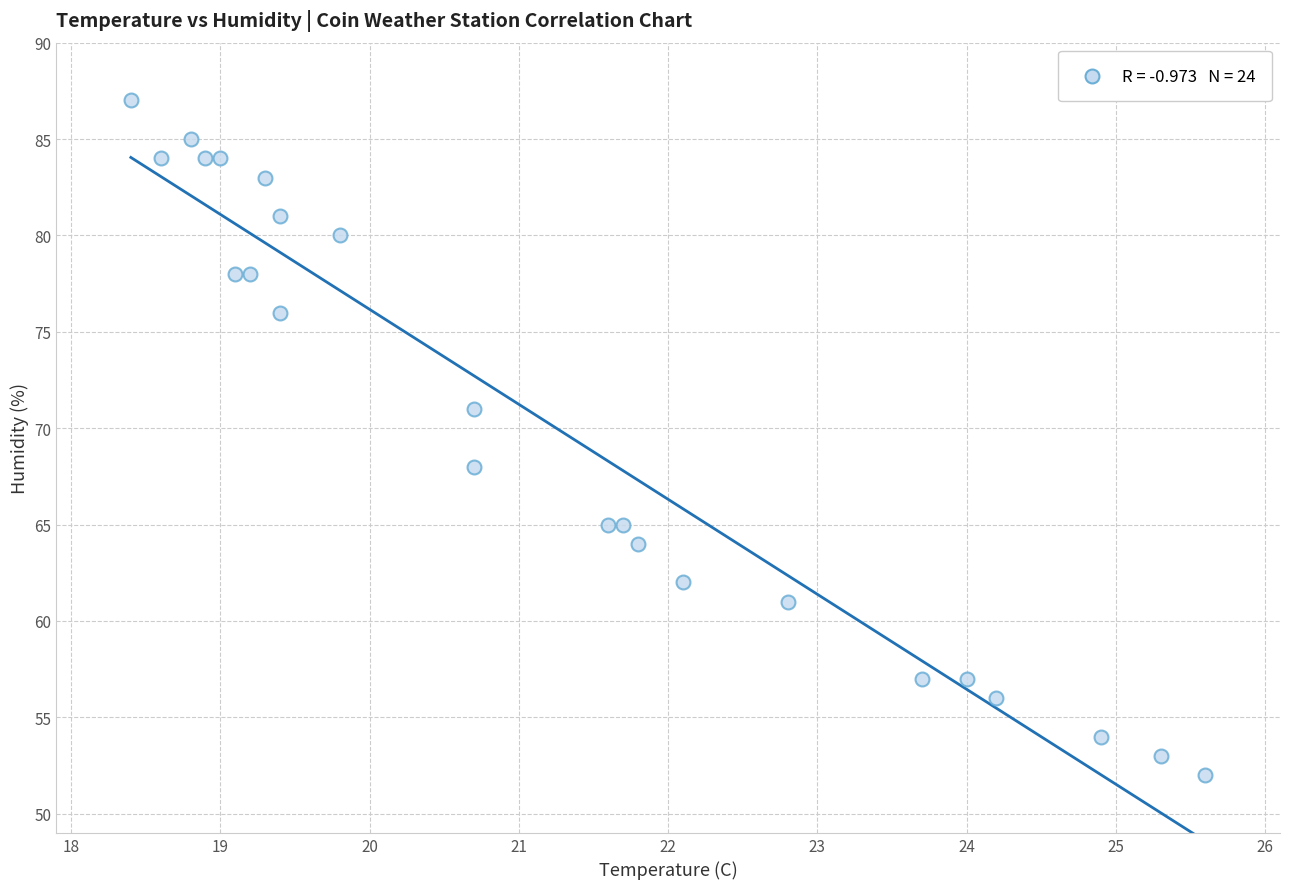

What Y value in the scatter plot is closest to 69?

68